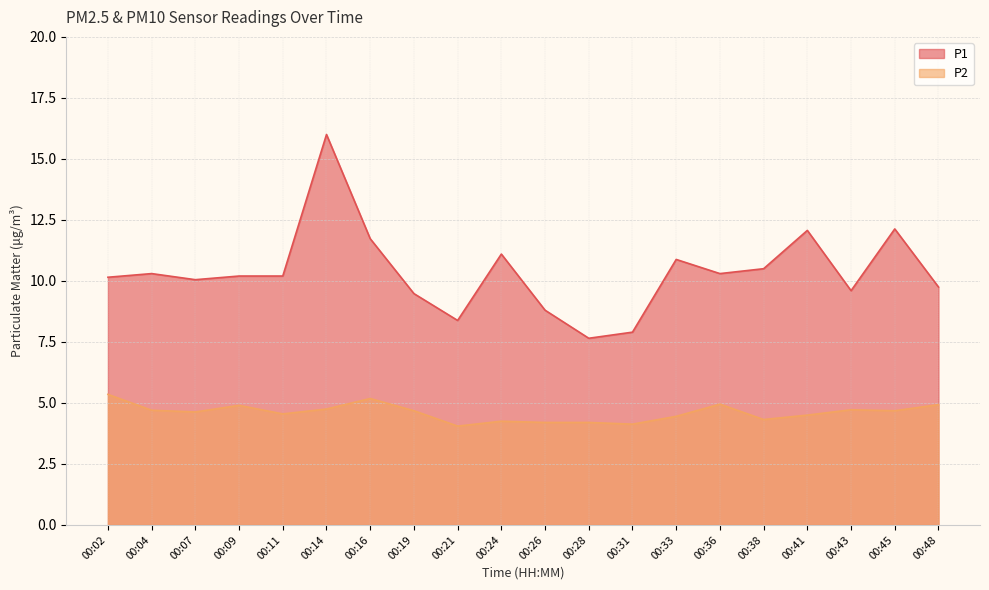

True or false: P2 and P1 intersect in this chart.

False